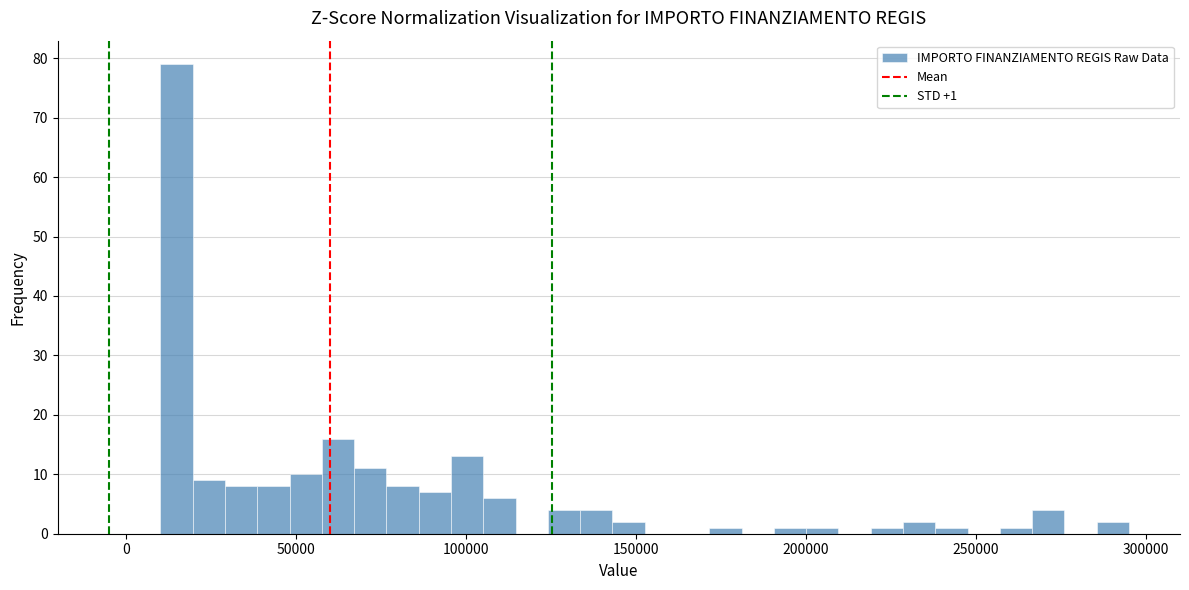

Around what value on the x-axis is the tallest bar? Give the approximate position of its centre, as read against the axis.

15000